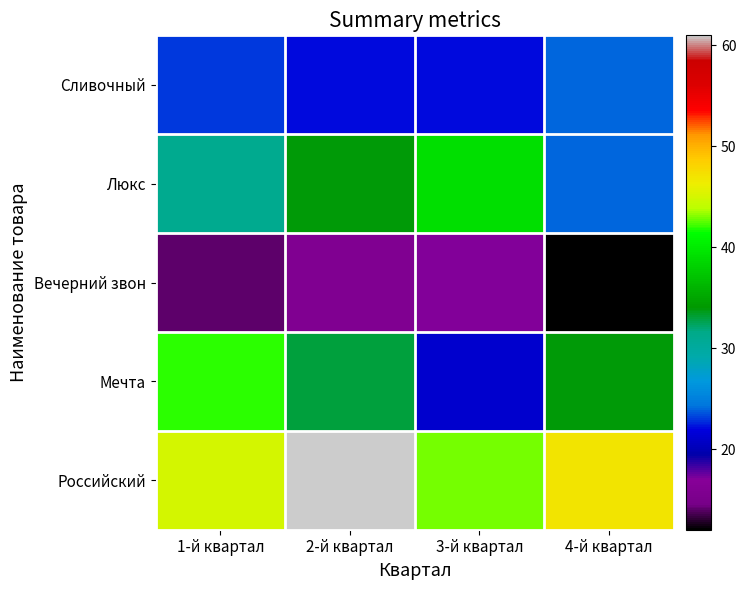

Between 2-й квартал and 3-й квартал, which series saw the biggest shift?

Российский